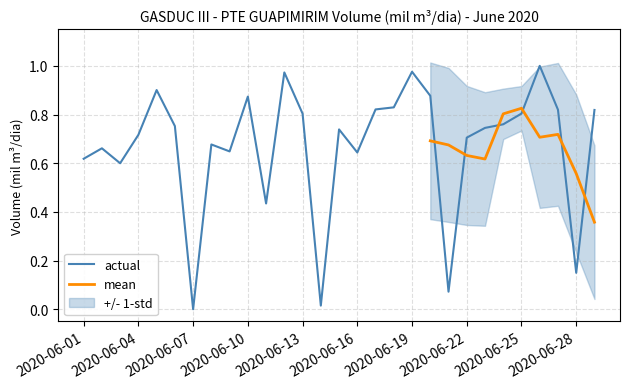

Where is the first local maximum?

2020-06-02